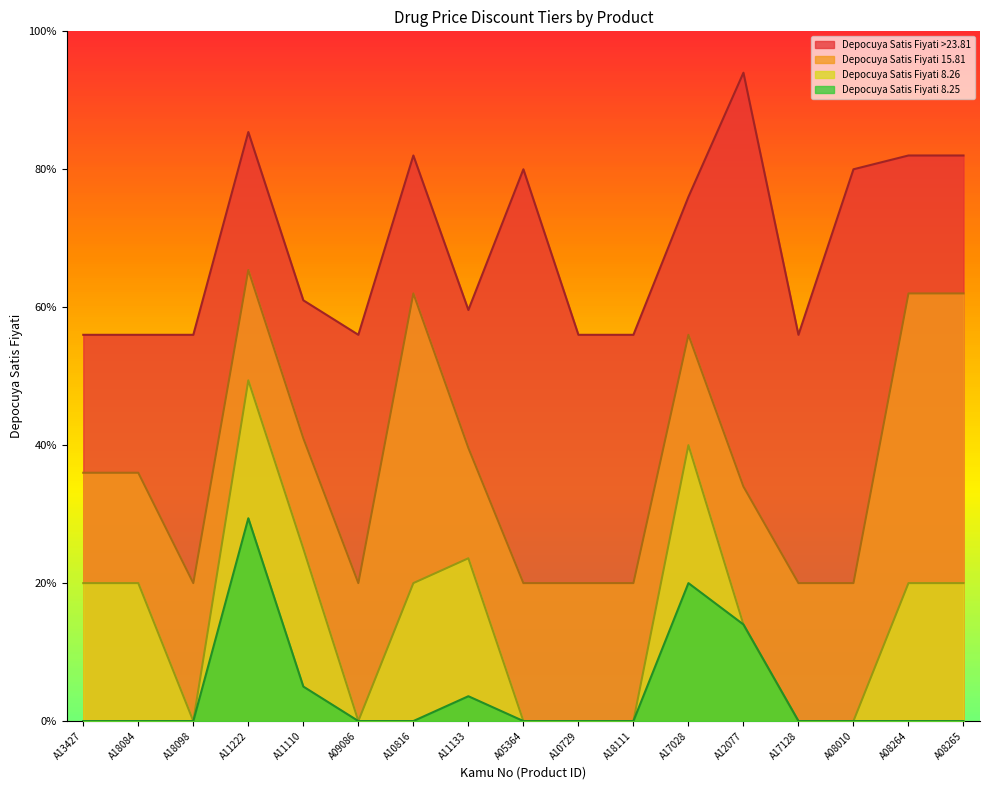

What is the label of the 7th point from the left?

A10816